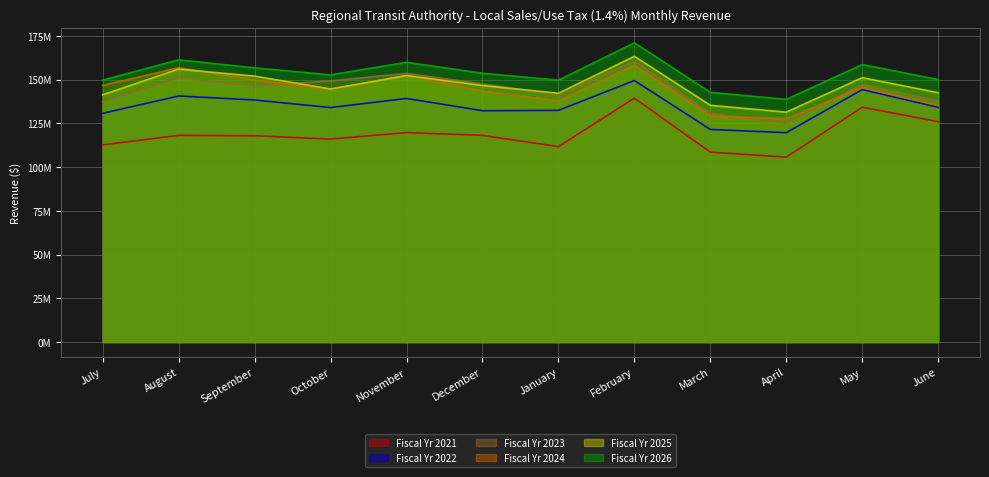

What is the spread (max minus min) of values at February?

31.6